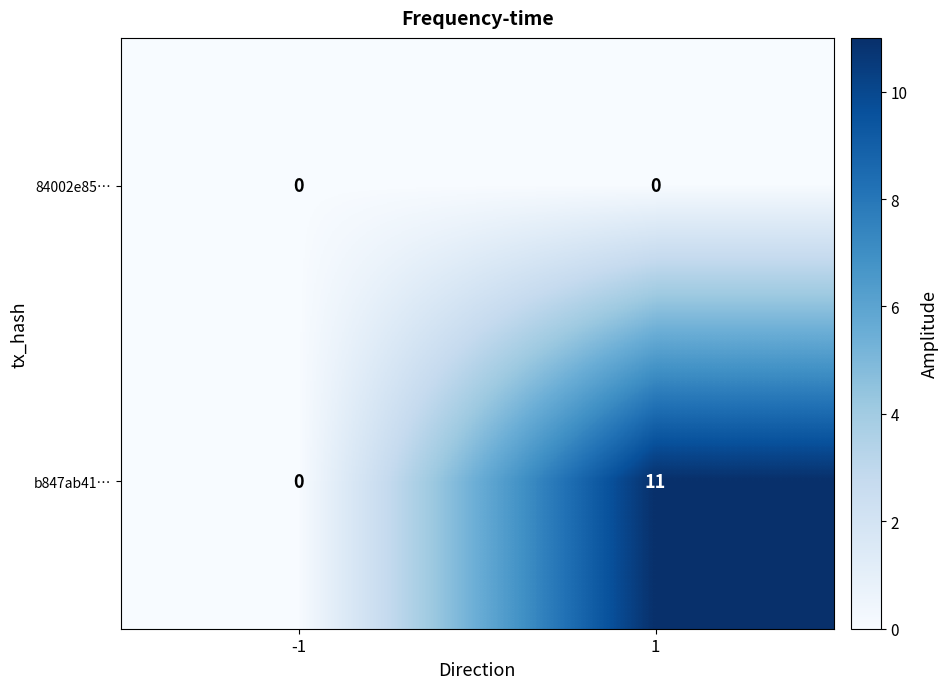

The value of b847ab41… at -1 is 0. True or false?

True